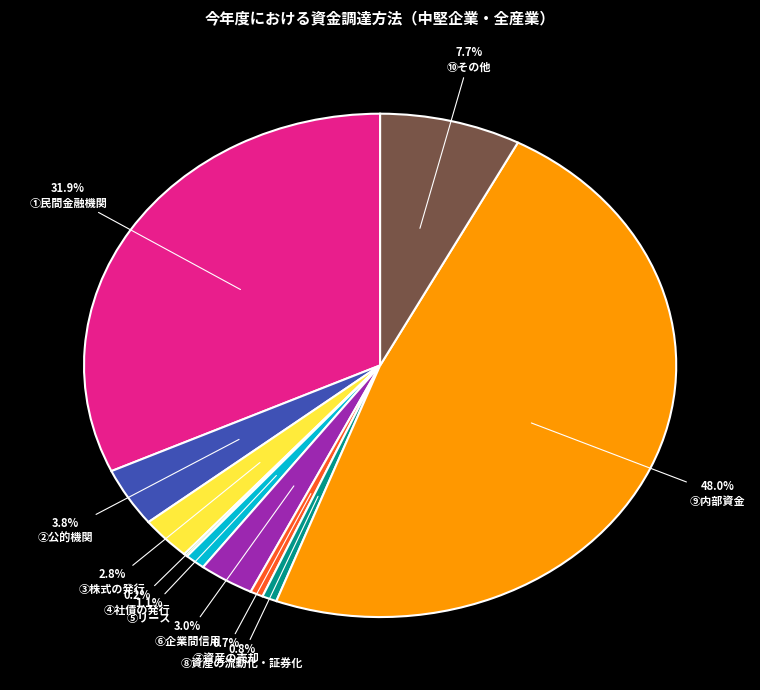

Which has a higher value, ③株式の発行 or ⑧資産の流動化・証券化?

③株式の発行